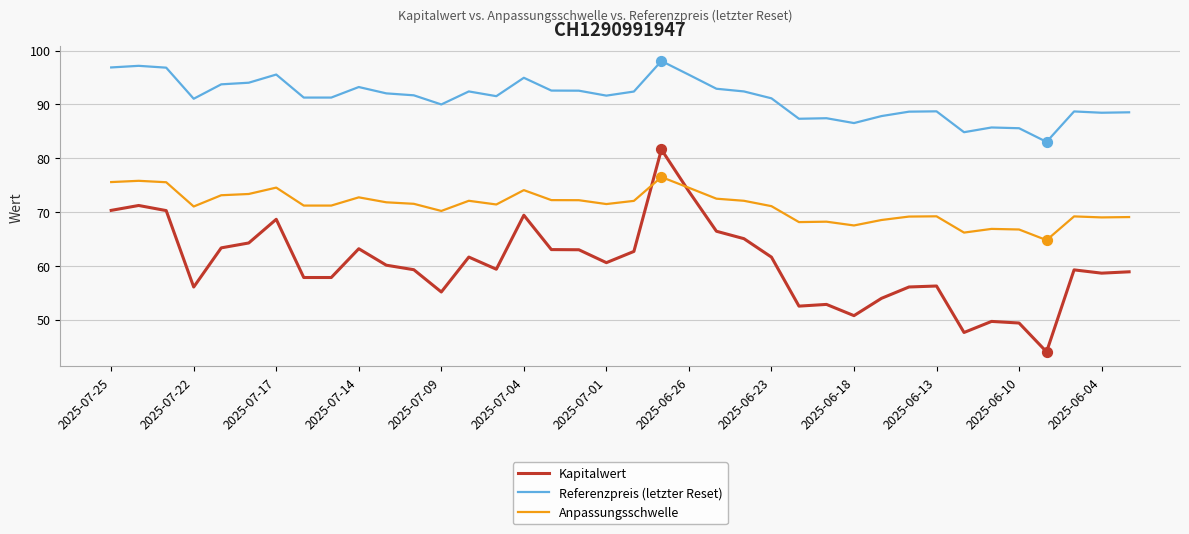

Which series has the widest spread of values?

Kapitalwert